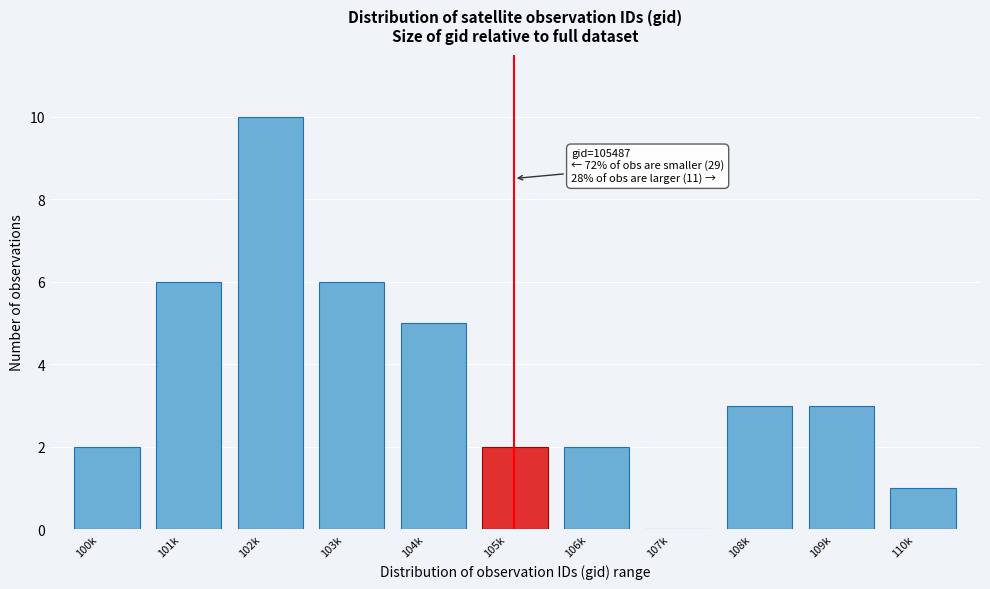

Reading left to right, extract all data points from this chart.

100k=2	101k=6	102k=10	103k=6	104k=5	105k=2	106k=2	107k=0	108k=3	109k=3	110k=1